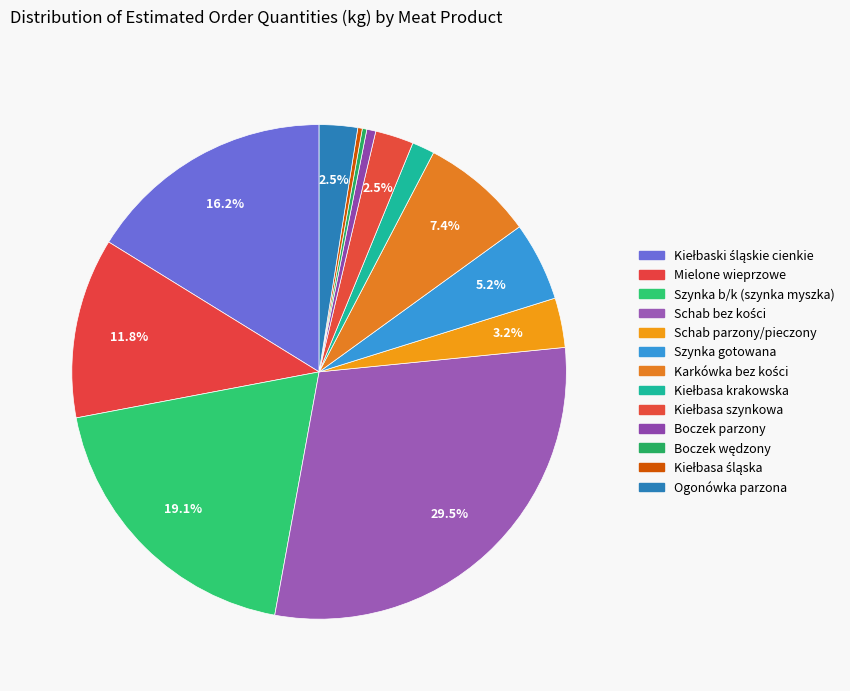

Is Mielone wieprzowe the majority of the pie?

No